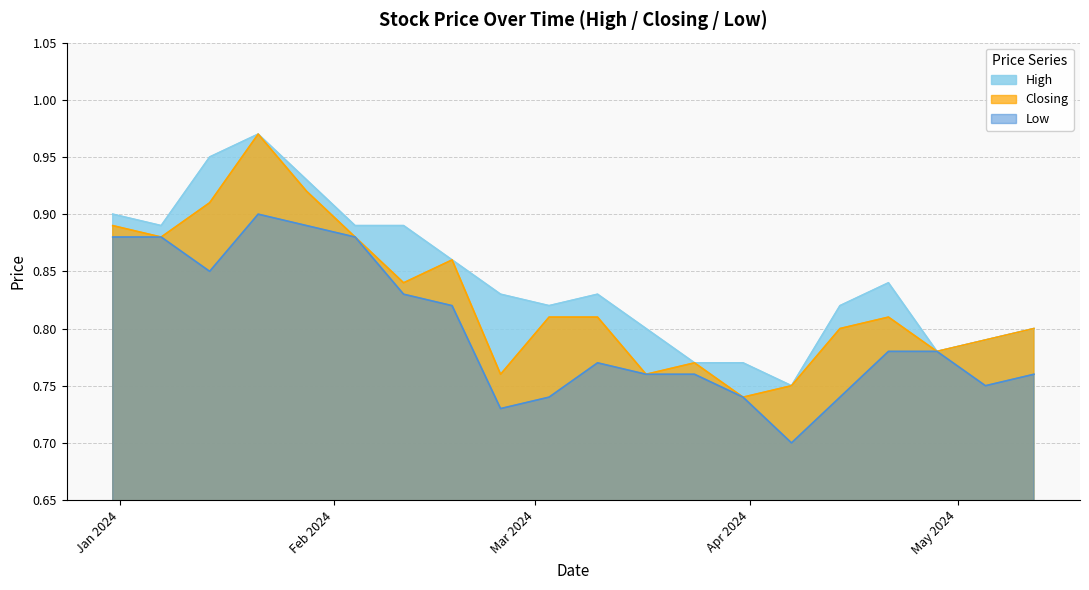

List the labels in order of High value, smallest first.

07/04/2024, 31/03/2024, 24/03/2024, 28/04/2024, 05/05/2024, 12/05/2024, 17/03/2024, 14/04/2024, 03/03/2024, 10/03/2024, 25/02/2024, 21/04/2024, 18/02/2024, 11/02/2024, 04/02/2024, 07/01/2024, 31/12/2023, 28/01/2024, 14/01/2024, 21/01/2024